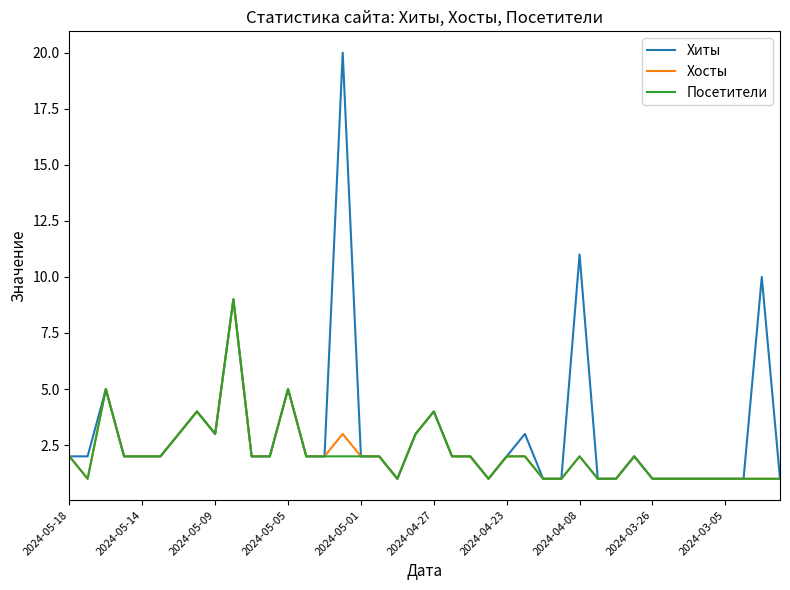

What is the highest value of the Хосты series?

9